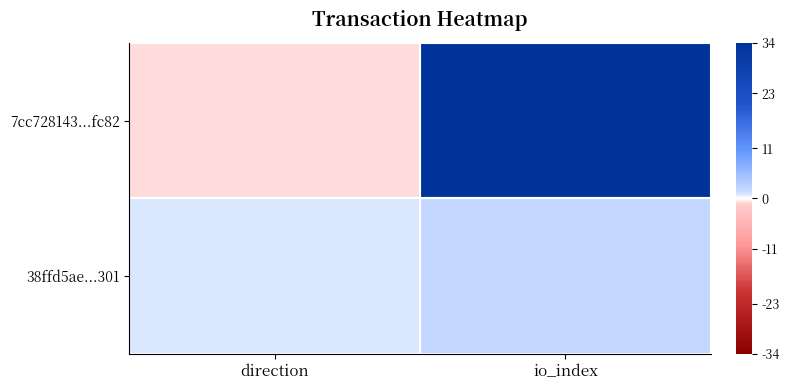

Between direction and io_index, which series saw the biggest shift?

7cc728143...fc82